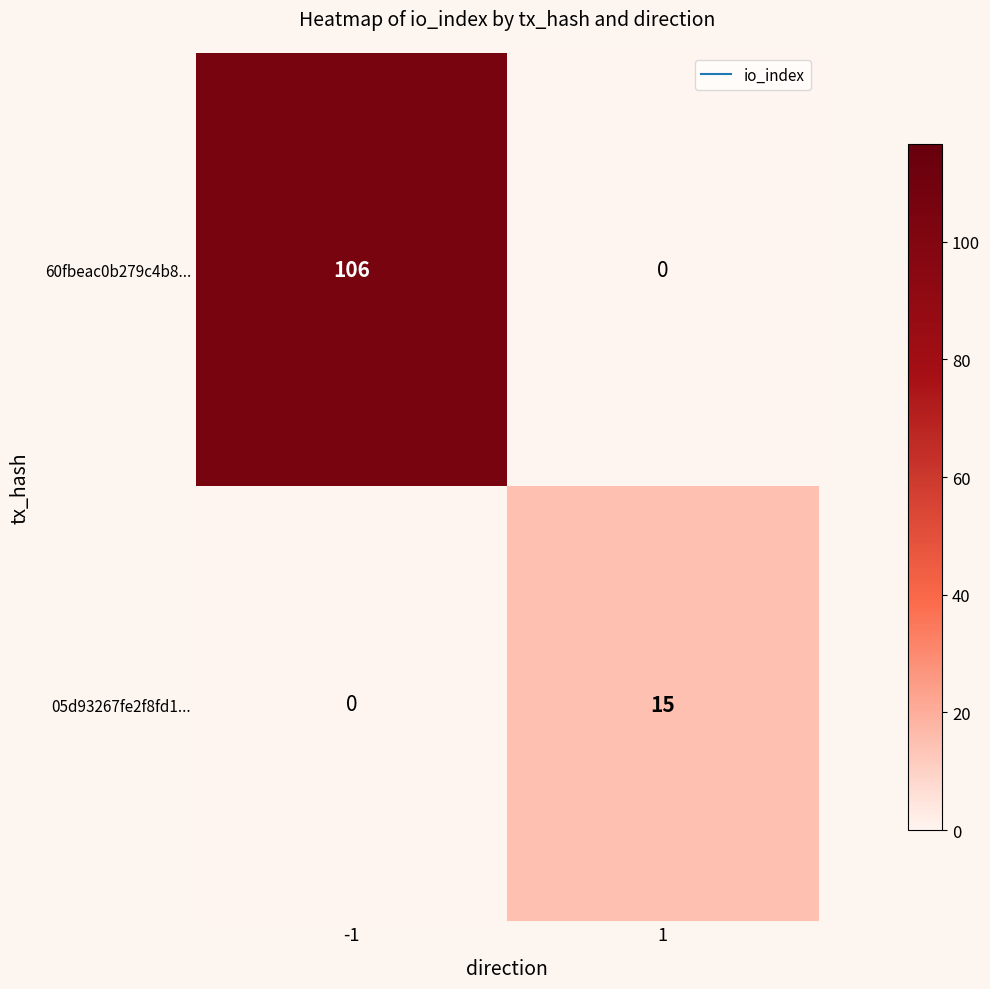

What is the maximum value for 60fbeac0b279c4b8...?

106